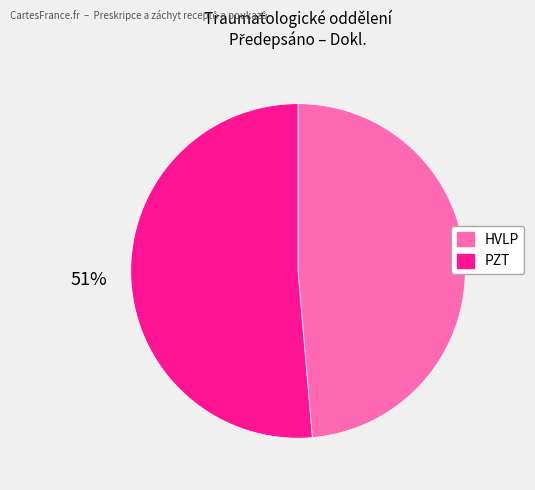

To the nearest percent, what portion does PZT represent?

51%